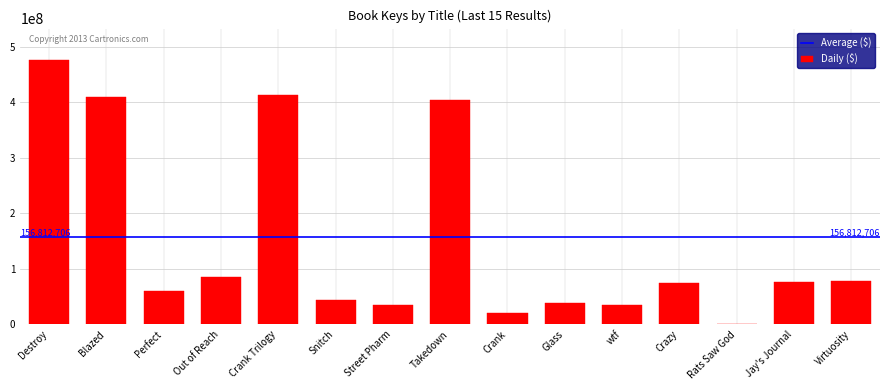

What value does the data have at Perfect, to the nearest 100?

60592900